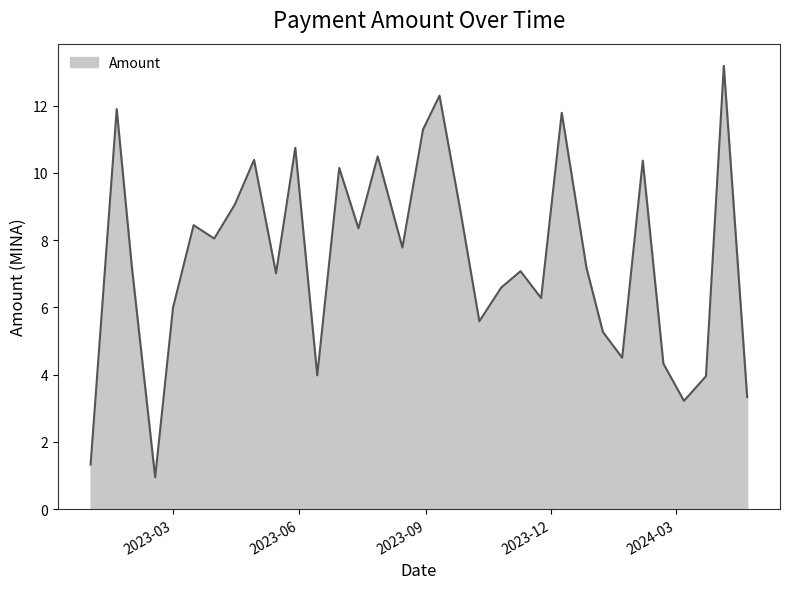

What is the maximum value shown in the chart?

13.2